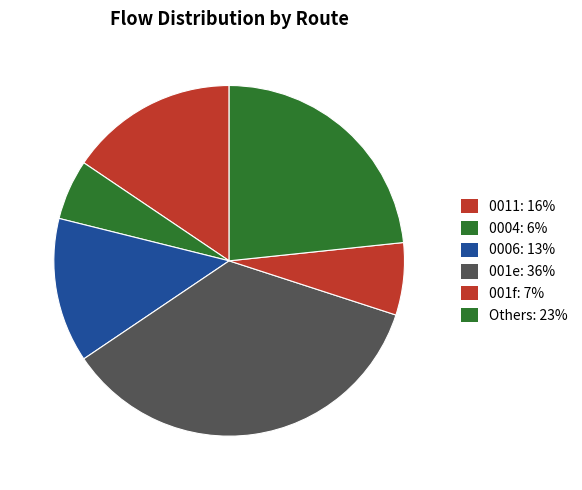

Count the number of slices in the pie.

6